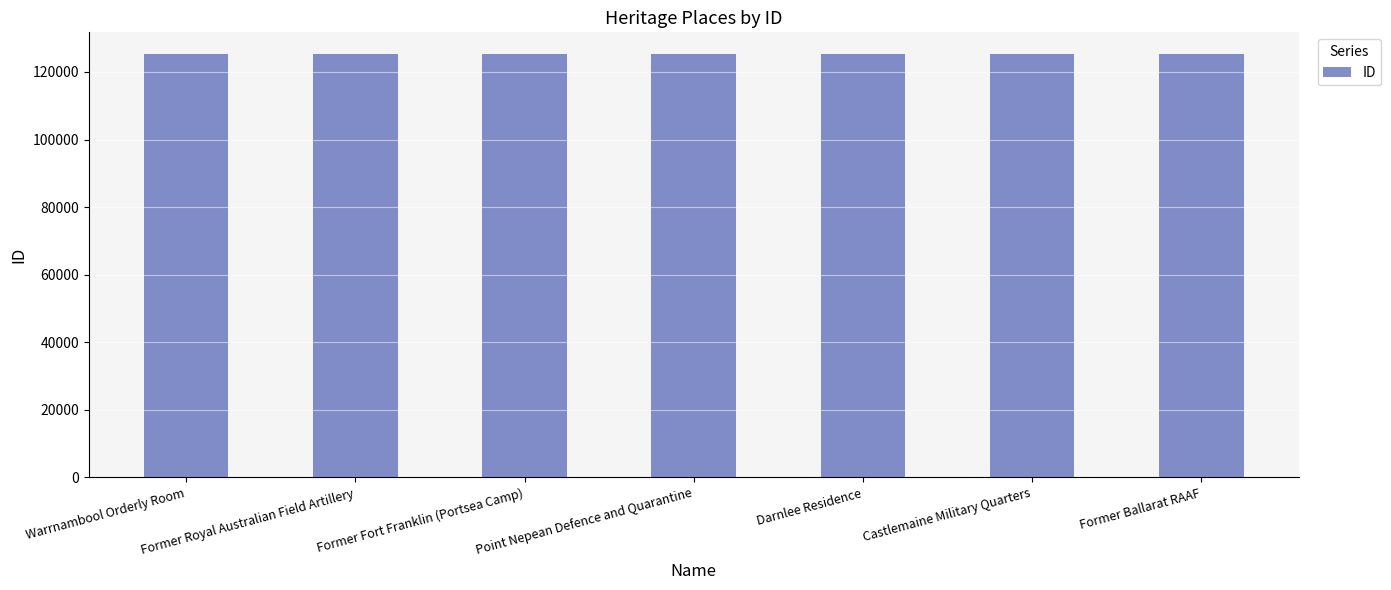

What is the sum of the values at Darnlee Residence and Warrnambool Orderly Room?

250502